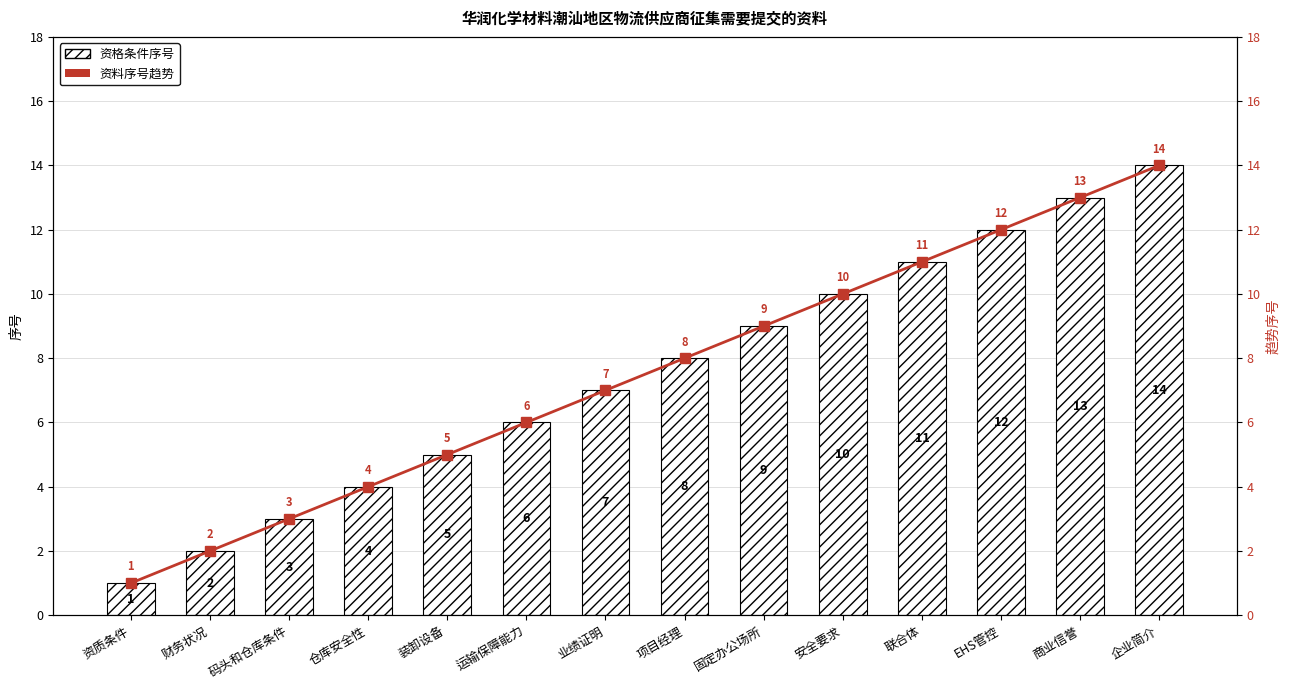

The value of 资格条件序号 at 装卸设备 is 3. True or false?

False